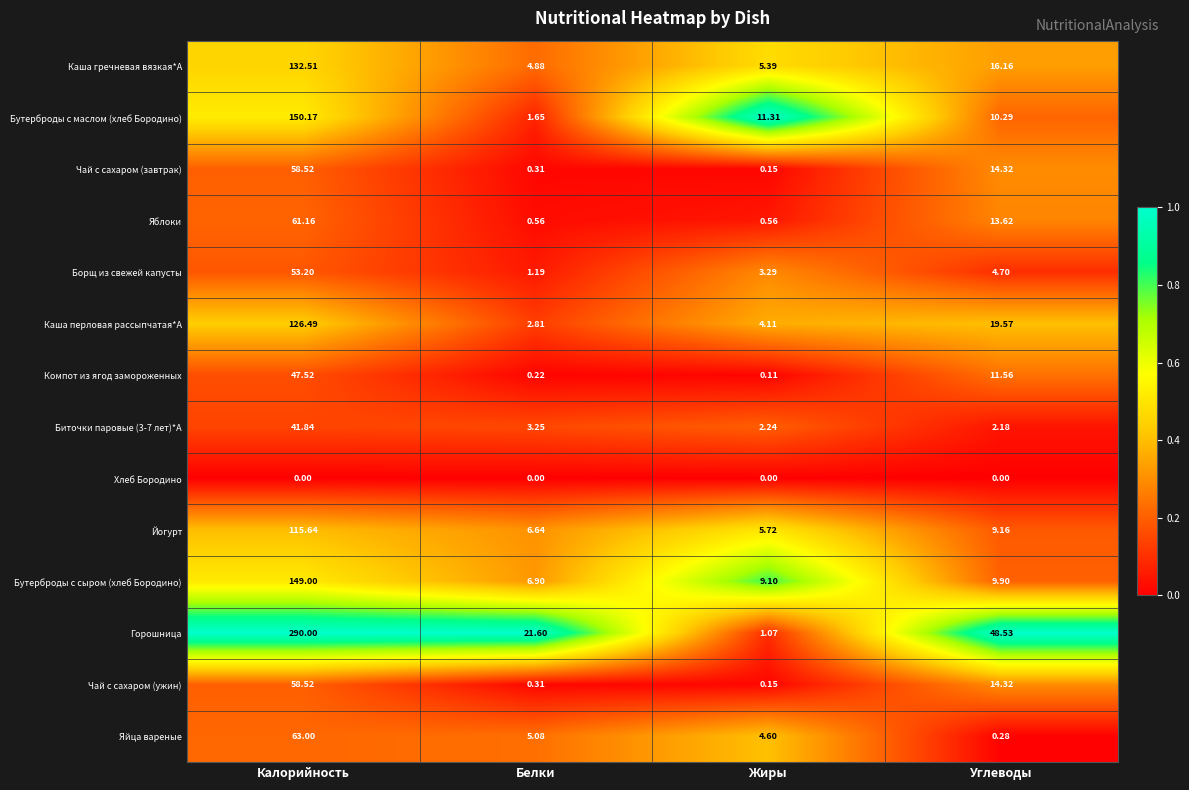

Is the value of Йогурт at Белки greater than the value of Каша гречневая вязкая*А at Белки?

Yes